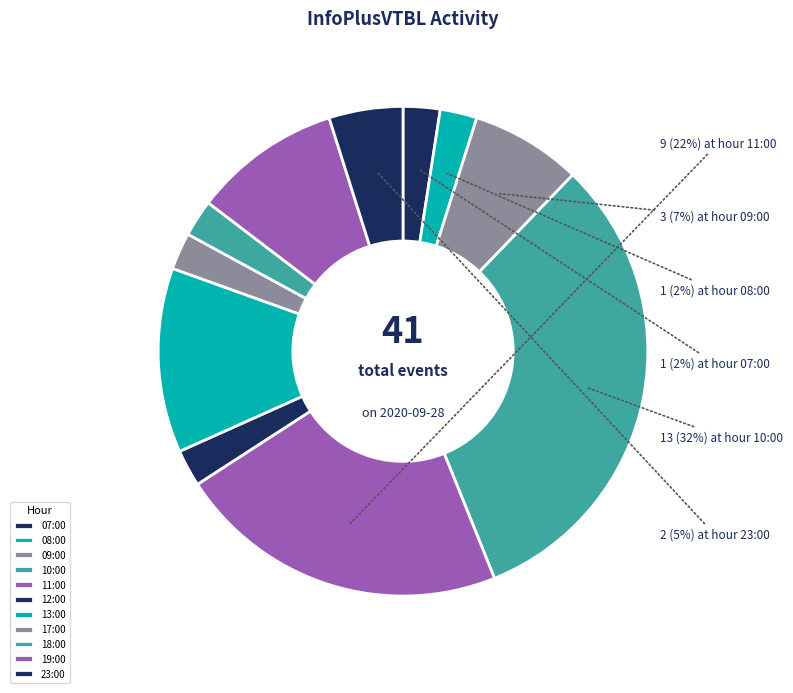

What percentage is NOT represented by 07:00?

97.6%